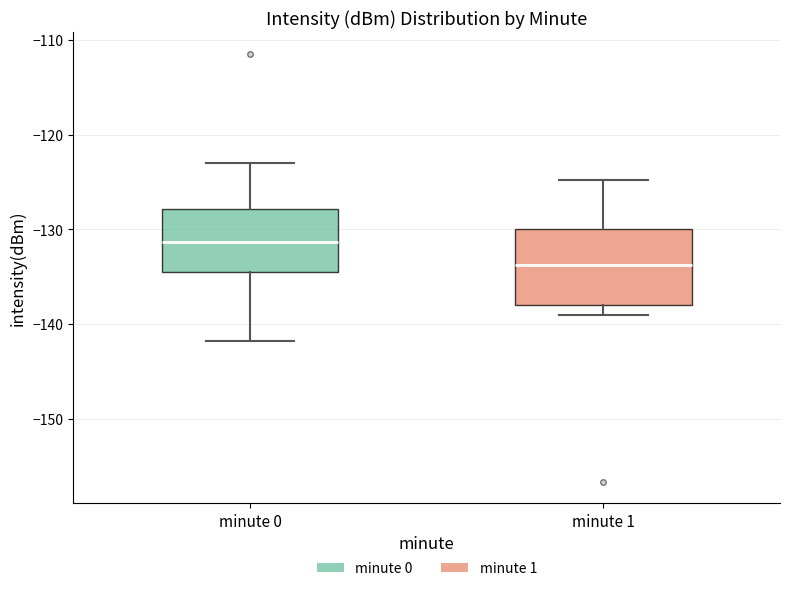

Reading left to right, read every box against the y-axis: the position of its median line, the range the box covers, and the ends of its whiskers. The values are not printed on the chart, so give them approximately, as read against the axis.

minute 0: median -131, box -135 to -128, whiskers -142 to -123
minute 1: median -134, box -138 to -130, whiskers -139 to -125